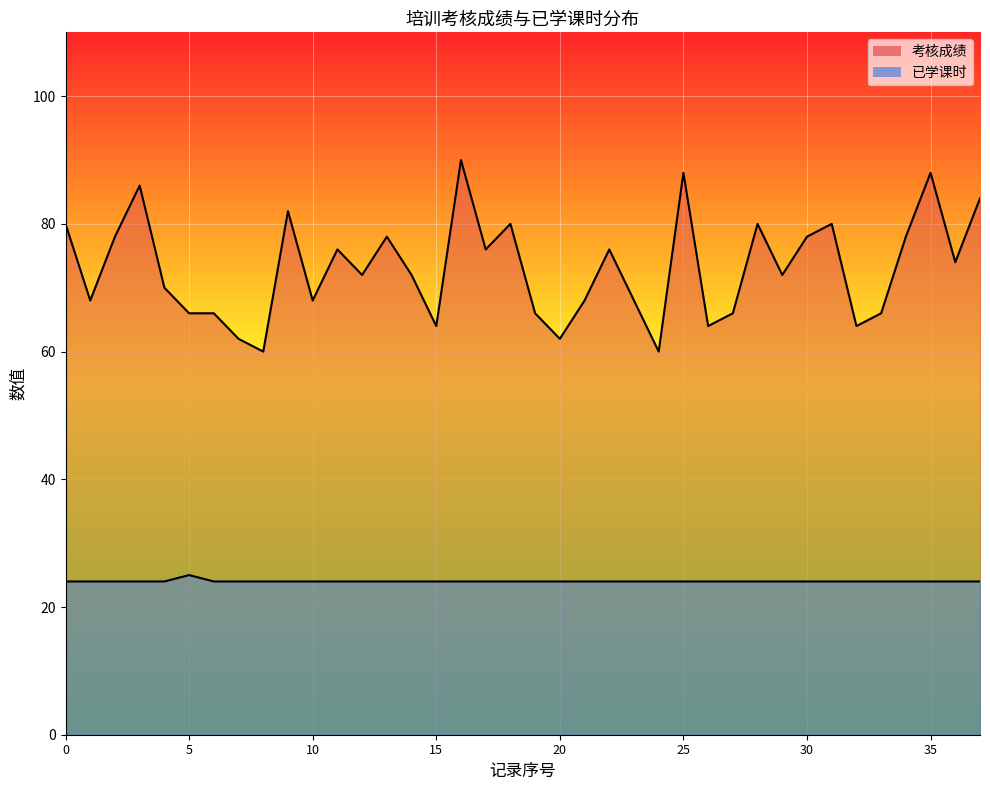

List the series in order of their peak value, highest first.

考核成绩, 已学课时